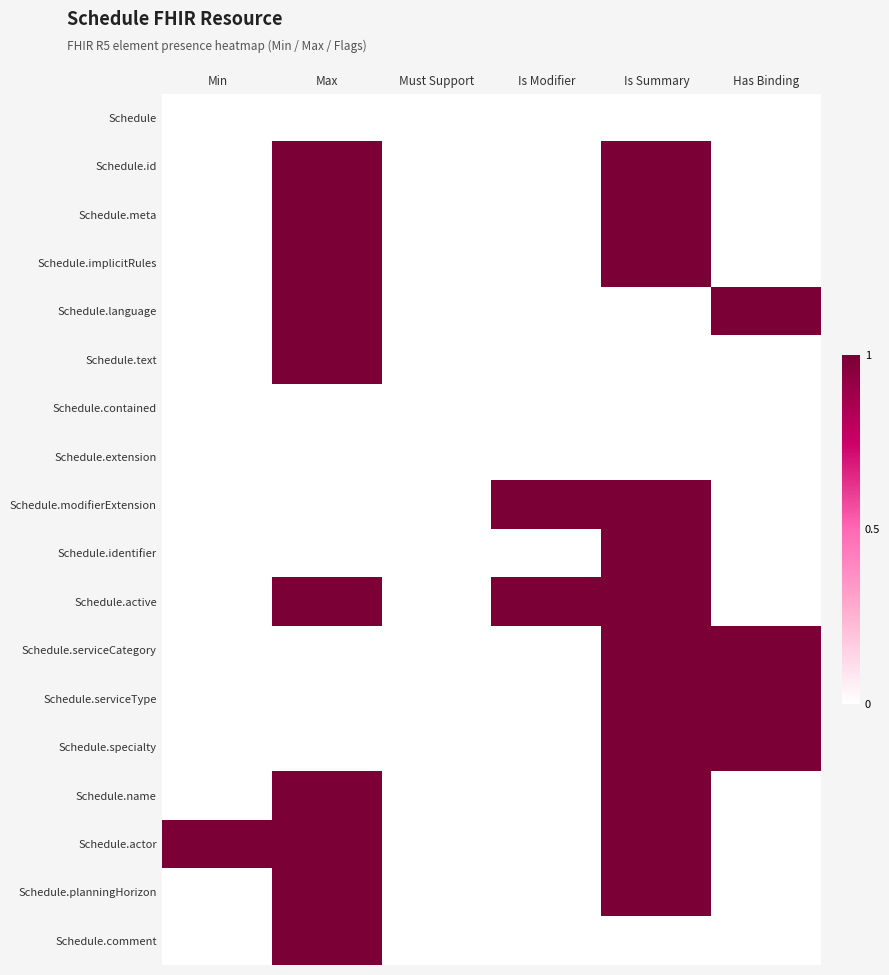

Reading left to right, extract all data points from this chart.

Schedule: Min=0	Max=0	Must Support=0	Is Modifier=0	Is Summary=0	Has Binding=0
Schedule.id: Min=0	Max=1	Must Support=0	Is Modifier=0	Is Summary=1	Has Binding=0
Schedule.meta: Min=0	Max=1	Must Support=0	Is Modifier=0	Is Summary=1	Has Binding=0
Schedule.implicitRules: Min=0	Max=1	Must Support=0	Is Modifier=0	Is Summary=1	Has Binding=0
Schedule.language: Min=0	Max=1	Must Support=0	Is Modifier=0	Is Summary=0	Has Binding=1
Schedule.text: Min=0	Max=1	Must Support=0	Is Modifier=0	Is Summary=0	Has Binding=0
Schedule.contained: Min=0	Max=0	Must Support=0	Is Modifier=0	Is Summary=0	Has Binding=0
Schedule.extension: Min=0	Max=0	Must Support=0	Is Modifier=0	Is Summary=0	Has Binding=0
Schedule.modifierExtension: Min=0	Max=0	Must Support=0	Is Modifier=1	Is Summary=1	Has Binding=0
Schedule.identifier: Min=0	Max=0	Must Support=0	Is Modifier=0	Is Summary=1	Has Binding=0
Schedule.active: Min=0	Max=1	Must Support=0	Is Modifier=1	Is Summary=1	Has Binding=0
Schedule.serviceCategory: Min=0	Max=0	Must Support=0	Is Modifier=0	Is Summary=1	Has Binding=1
Schedule.serviceType: Min=0	Max=0	Must Support=0	Is Modifier=0	Is Summary=1	Has Binding=1
Schedule.specialty: Min=0	Max=0	Must Support=0	Is Modifier=0	Is Summary=1	Has Binding=1
Schedule.name: Min=0	Max=1	Must Support=0	Is Modifier=0	Is Summary=1	Has Binding=0
Schedule.actor: Min=1	Max=1	Must Support=0	Is Modifier=0	Is Summary=1	Has Binding=0
Schedule.planningHorizon: Min=0	Max=1	Must Support=0	Is Modifier=0	Is Summary=1	Has Binding=0
Schedule.comment: Min=0	Max=1	Must Support=0	Is Modifier=0	Is Summary=0	Has Binding=0